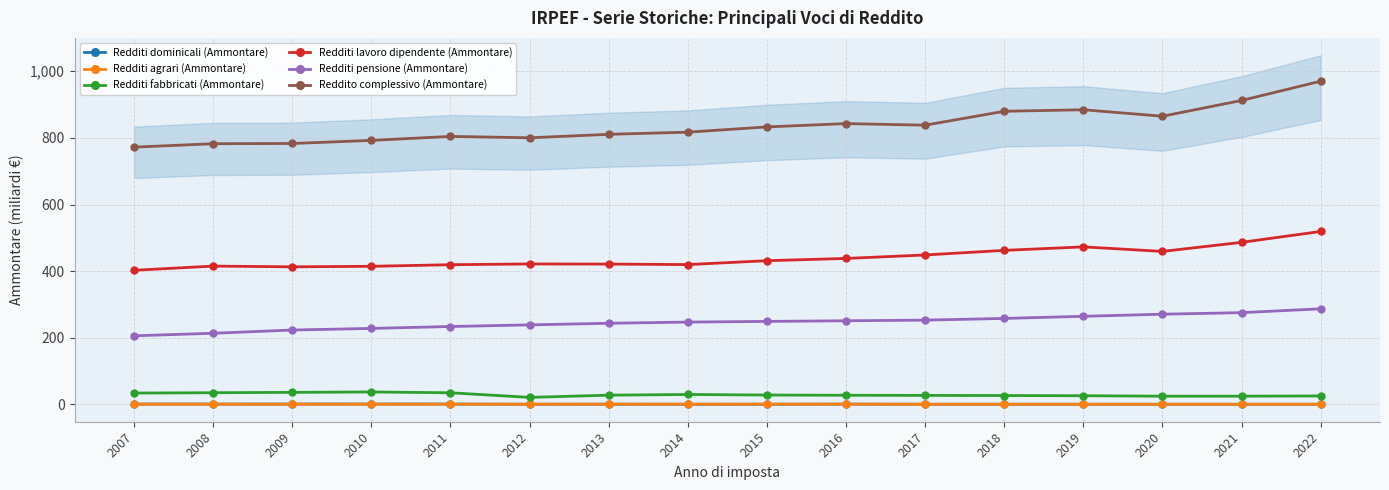

What are all the series names shown in the legend?

Redditi dominicali (Ammontare), Redditi agrari (Ammontare), Redditi fabbricati (Ammontare), Redditi lavoro dipendente (Ammontare), Redditi pensione (Ammontare), Reddito complessivo (Ammontare)